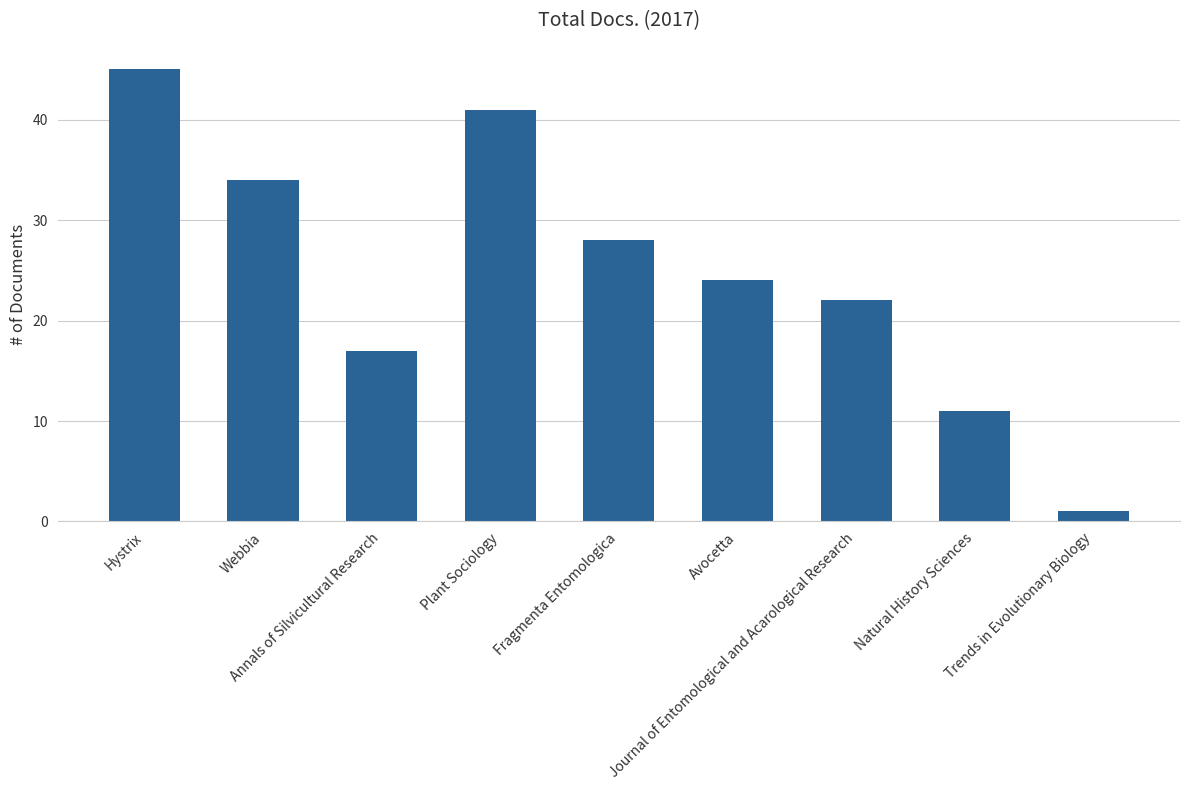

What is the label of the 1st bar from the left?

Hystrix